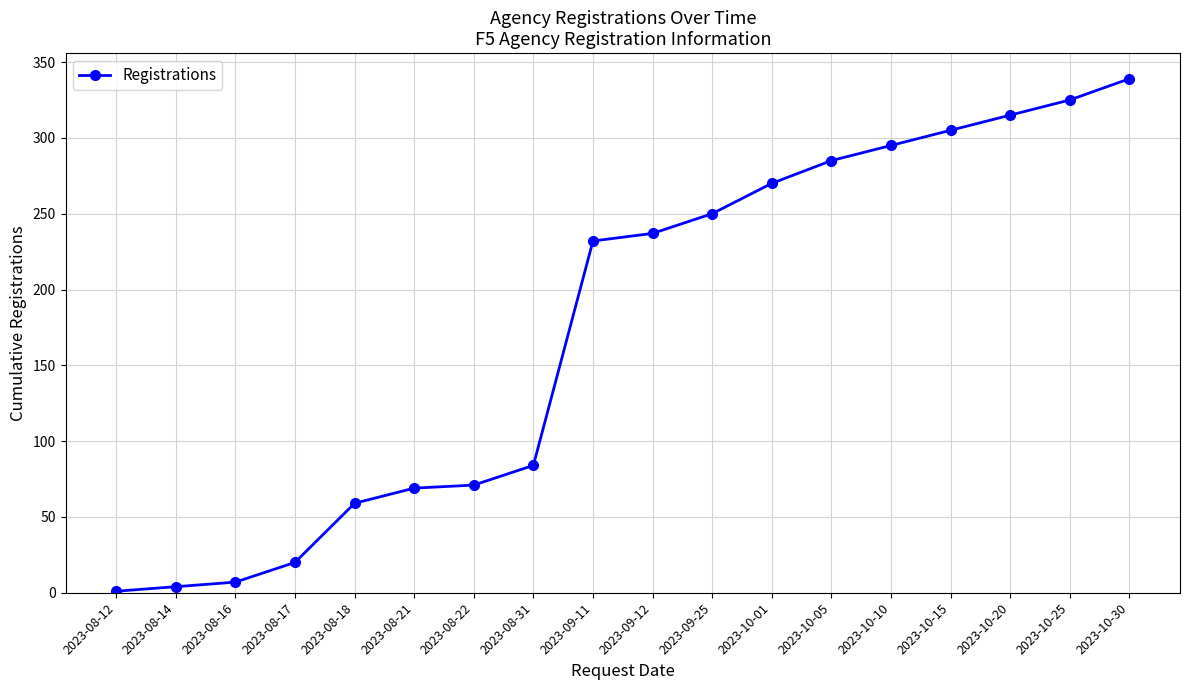

What is the average value?

176